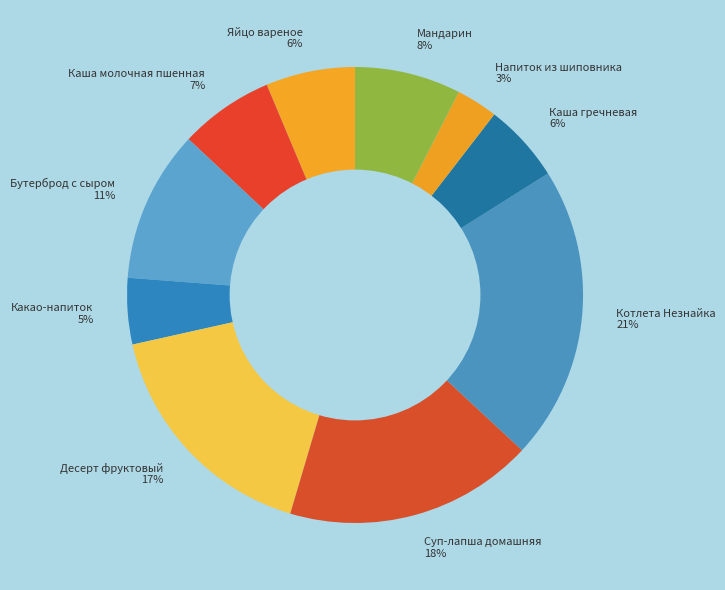

True or false: Яйцо вареное accounts for 1% of the total.

False